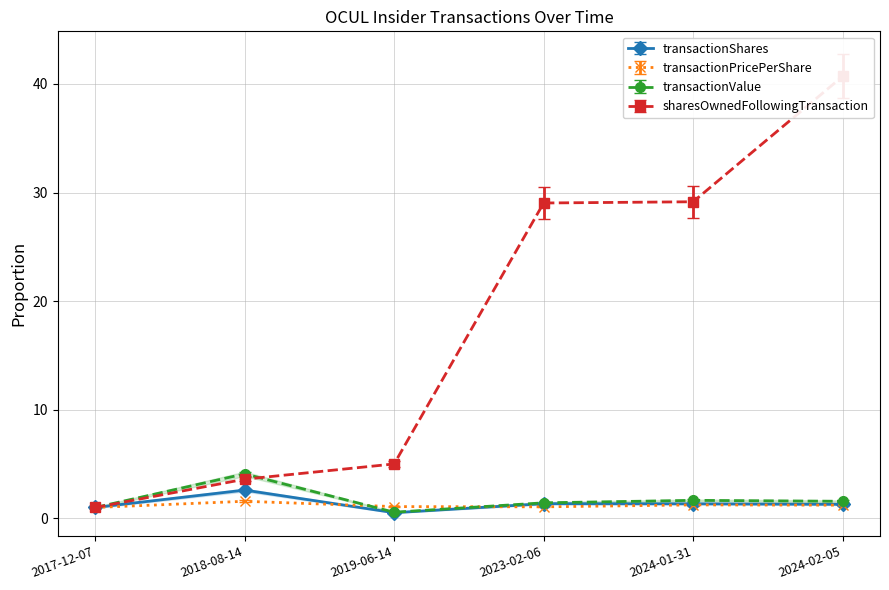

The value of transactionPricePerShare at 2023-02-06 is 1.5. True or false?

False